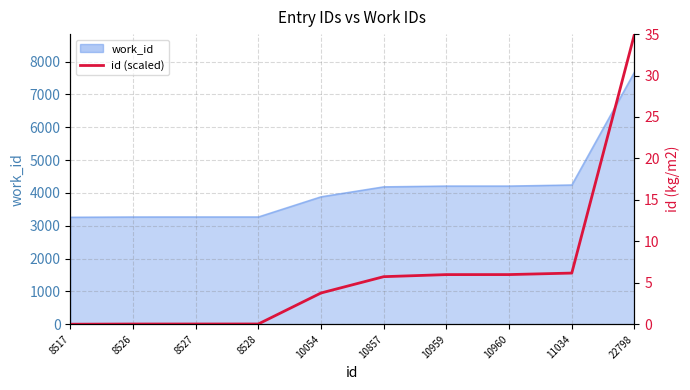

Count the number of categories in the chart.

10